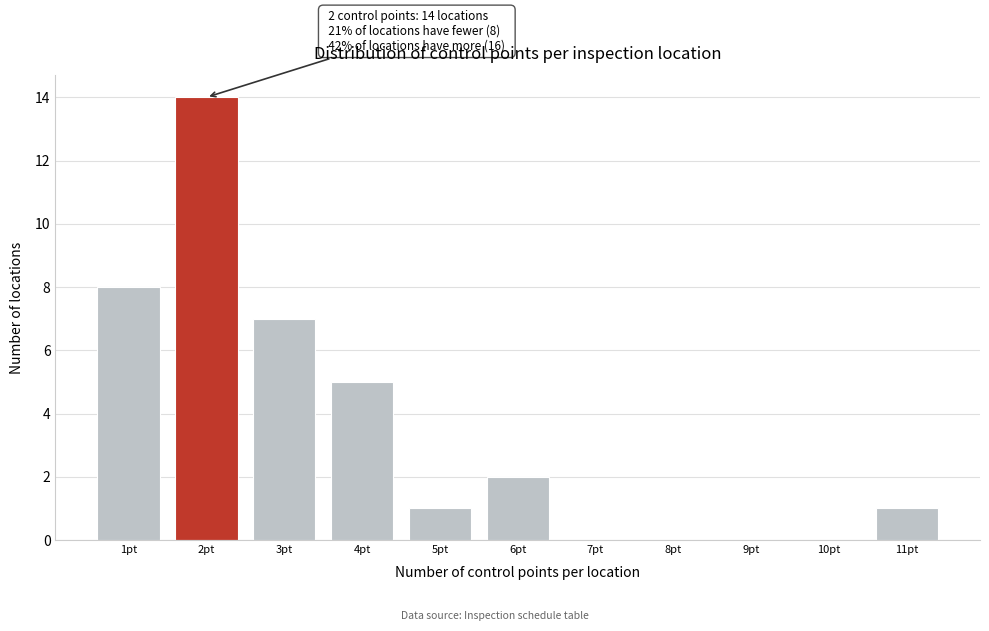

Over which range of the x-axis is the bar tallest?

1.5 to 2.5